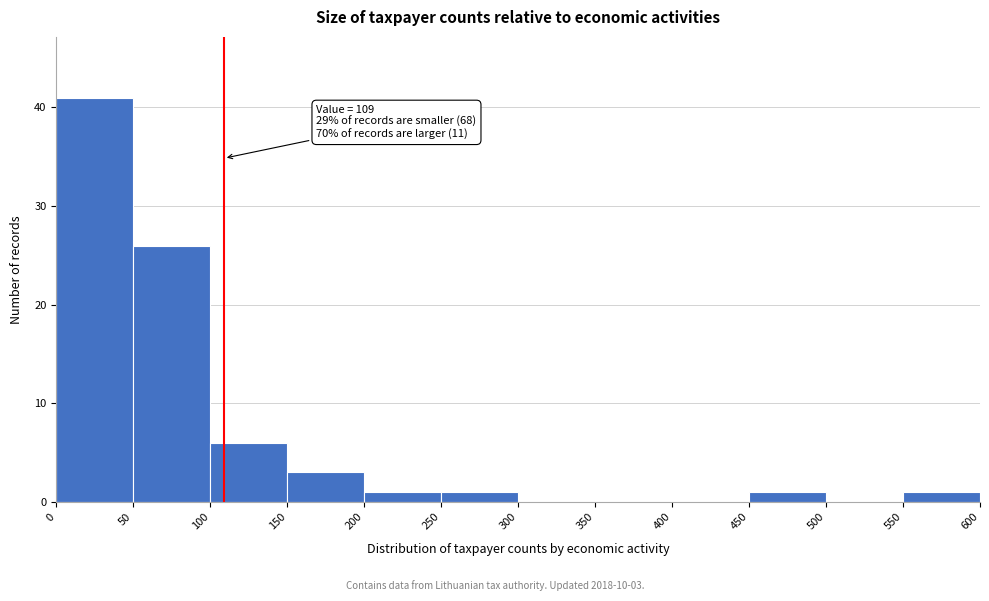

Which range on the x-axis has the tallest bar?

0 to 50